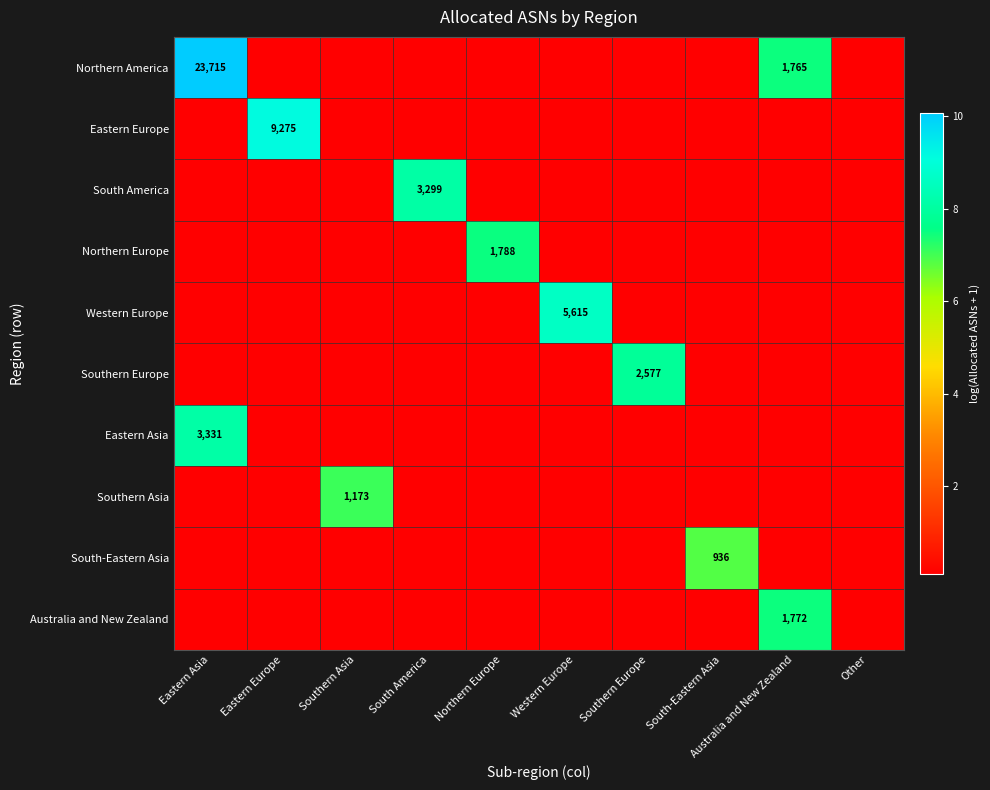

At which category does the chart reach its peak across all series?

Eastern Asia